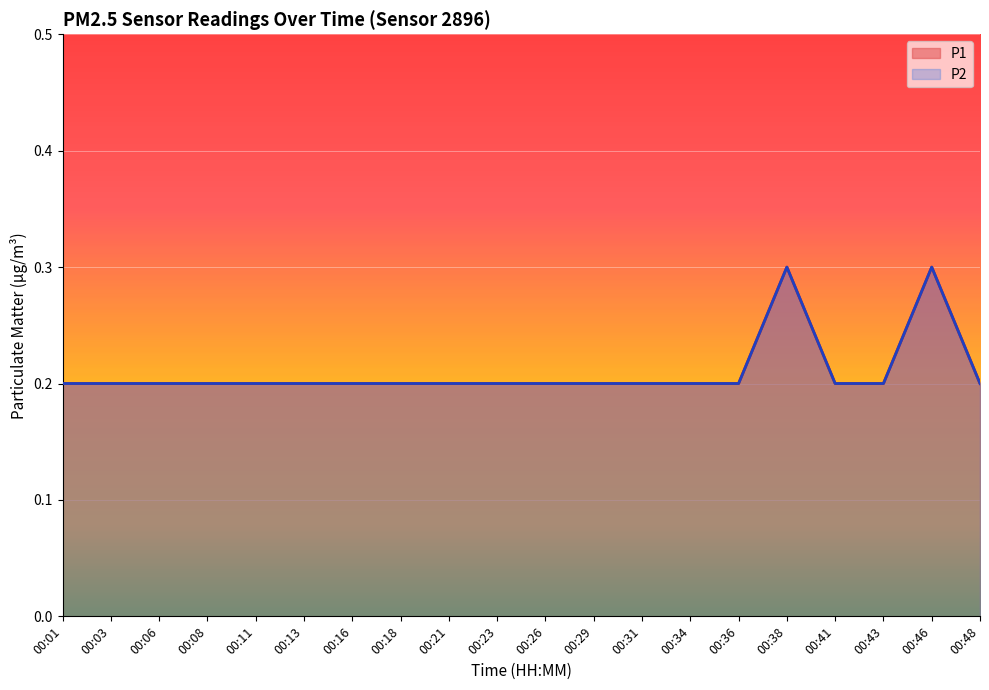

What are all the series names shown in the legend?

P1, P2